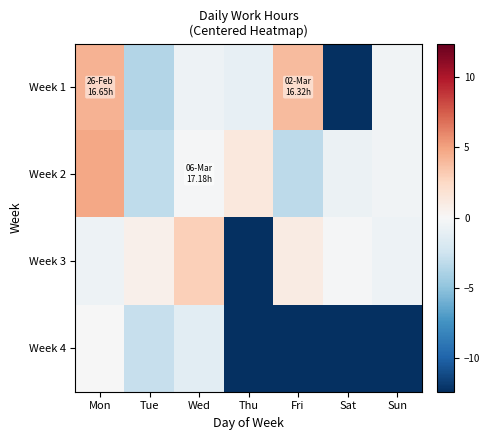

List the series in order of their peak value, highest first.

Week 2, Week 1, Week 3, Week 4